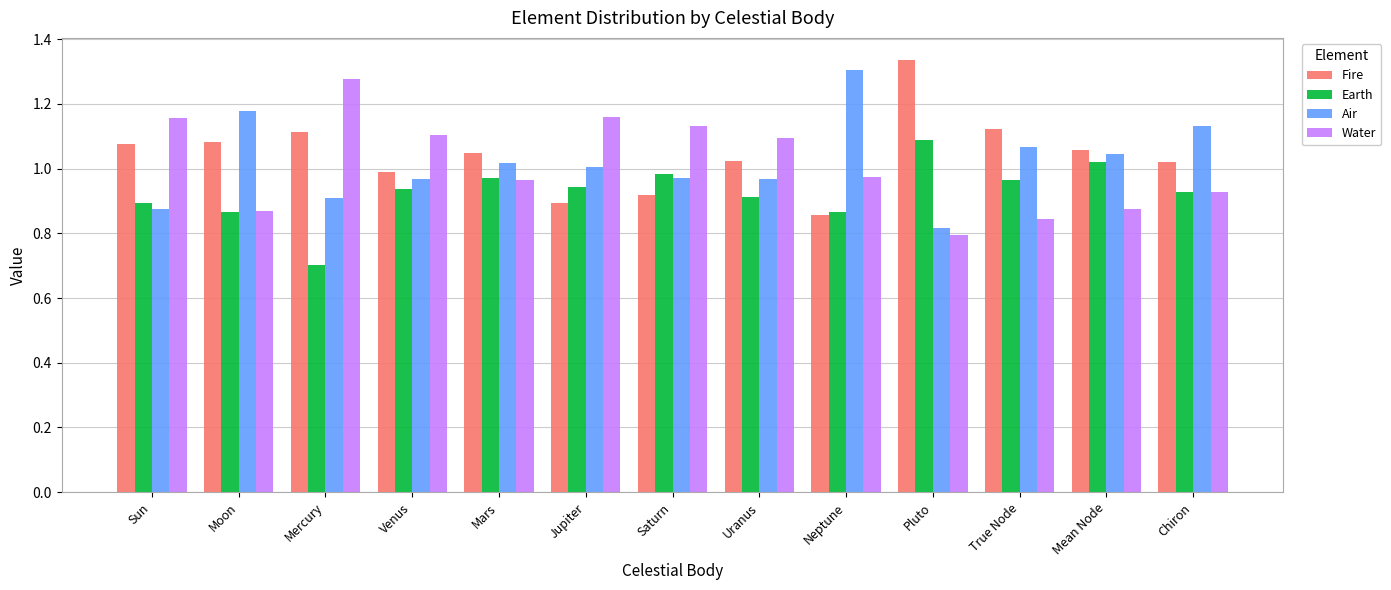

What is the label of the 4th bar from the right?

Pluto